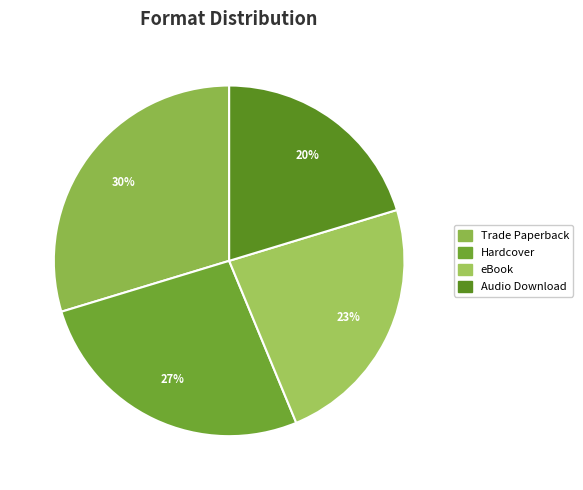

How many slices are in this pie chart?

4